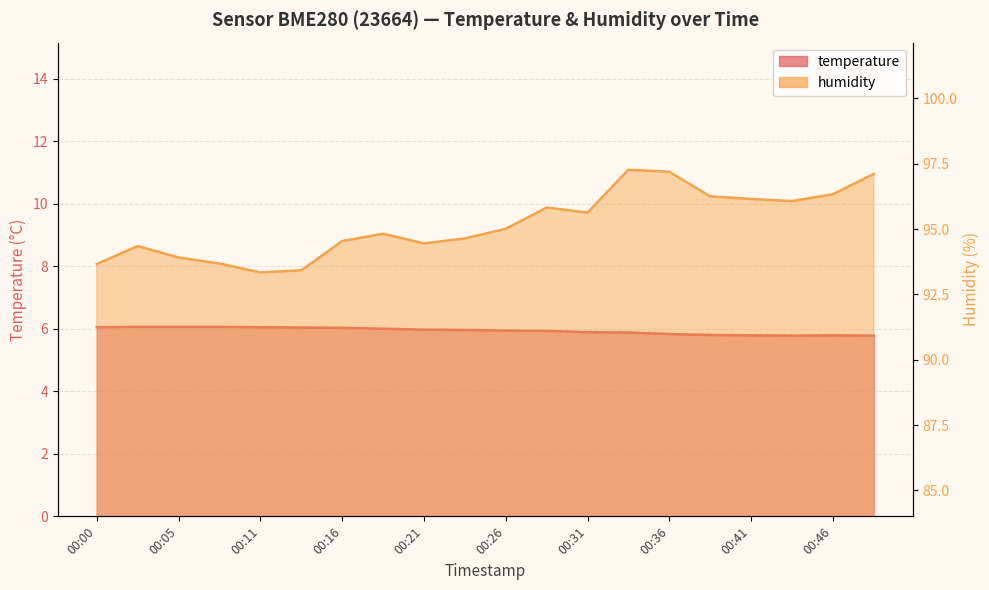

Where is humidity nearest to the value 95?

00:26